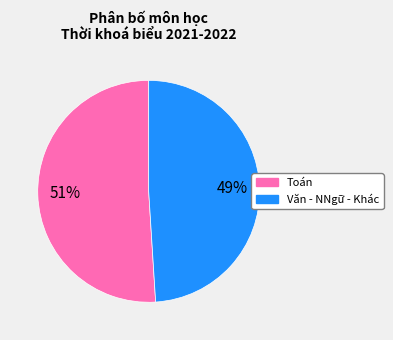

Does any single category account for the majority?

Yes